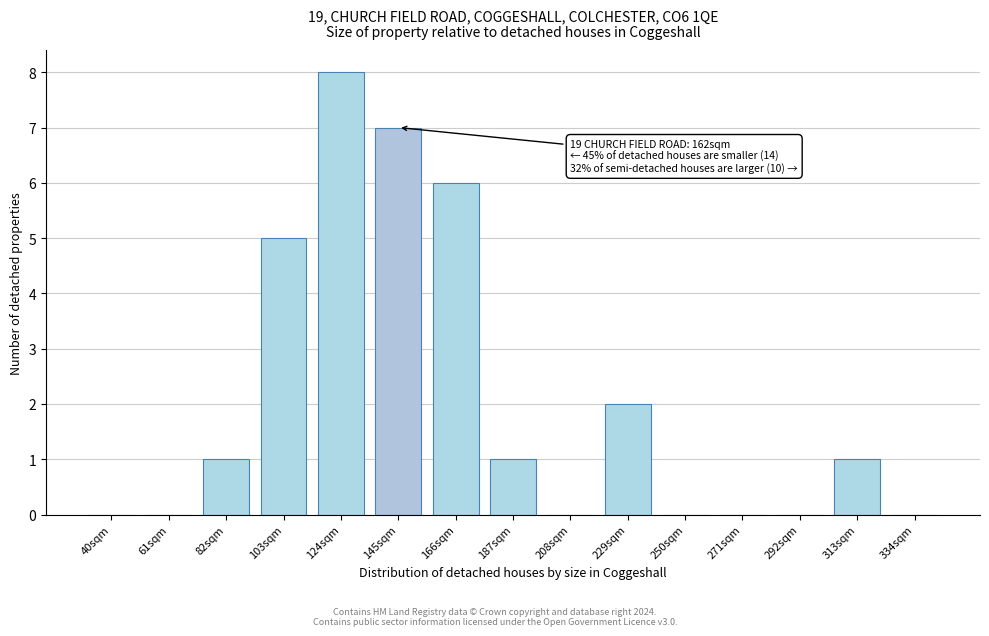

Reading left to right, extract all data points from this chart.

40sqm=0	61sqm=0	82sqm=1	103sqm=5	124sqm=8	145sqm=7	166sqm=6	187sqm=1	208sqm=0	229sqm=2	250sqm=0	271sqm=0	292sqm=0	313sqm=1	334sqm=0